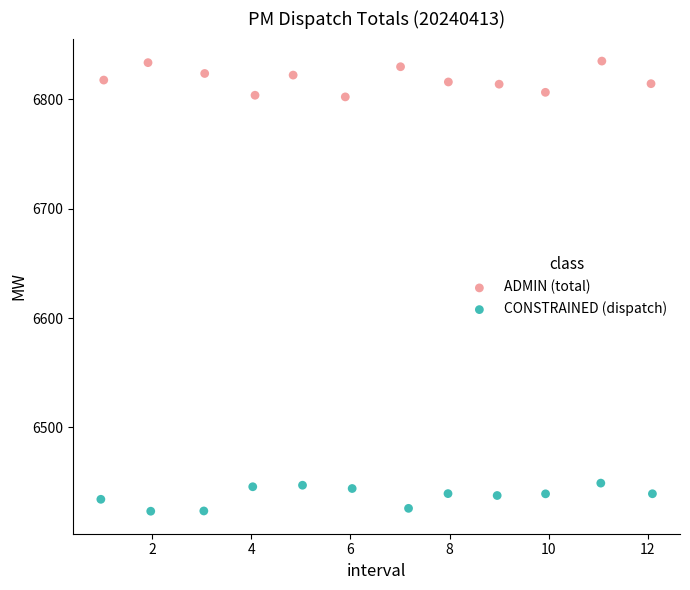

Which series reaches the maximum Y coordinate?

ADMIN (total)